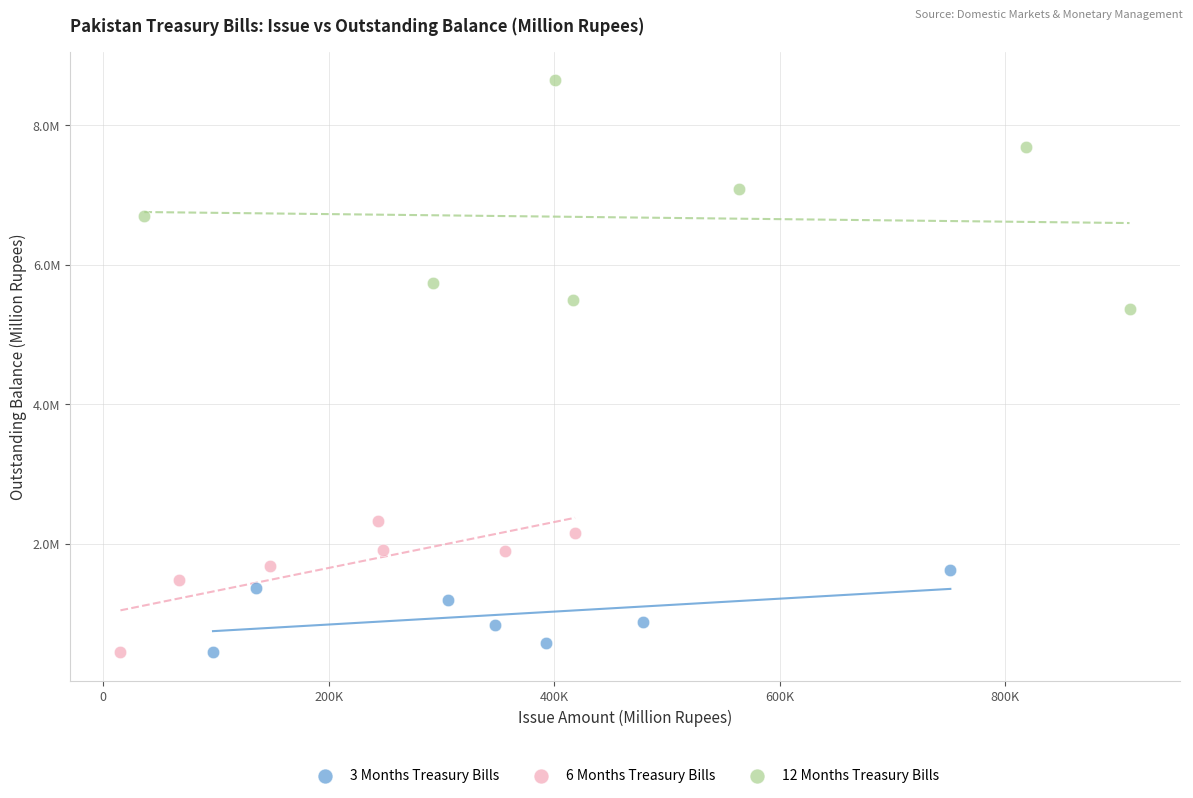

Which series reaches the maximum Y coordinate?

12 Months Treasury Bills